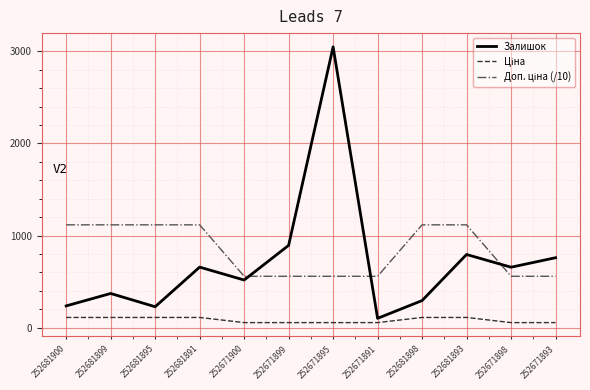

What is the difference between the highest and lowest values at 252681898?

1005.2